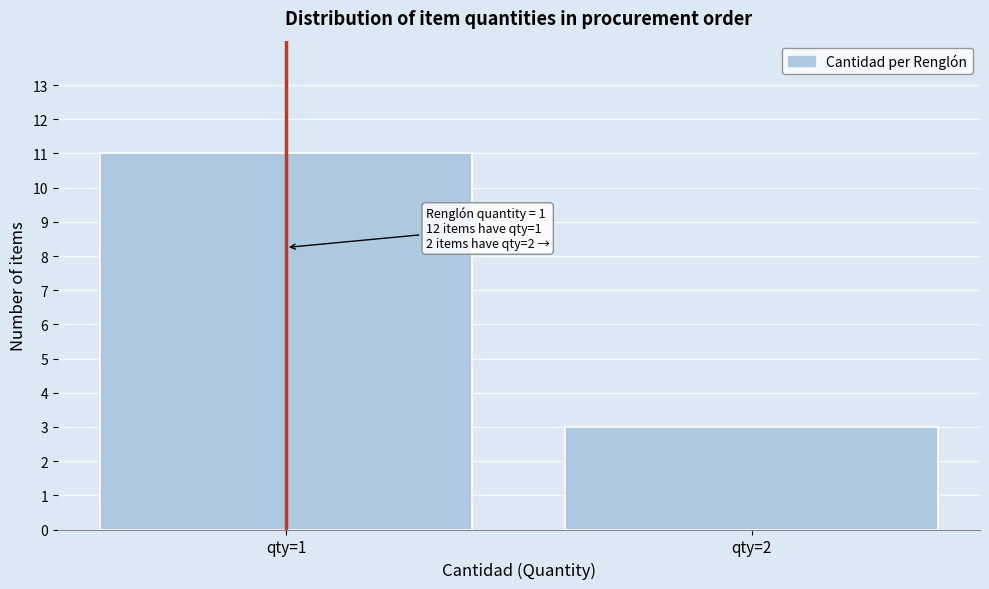

Reading right to left, extract all data points from this chart.

qty=2=3	qty=1=11